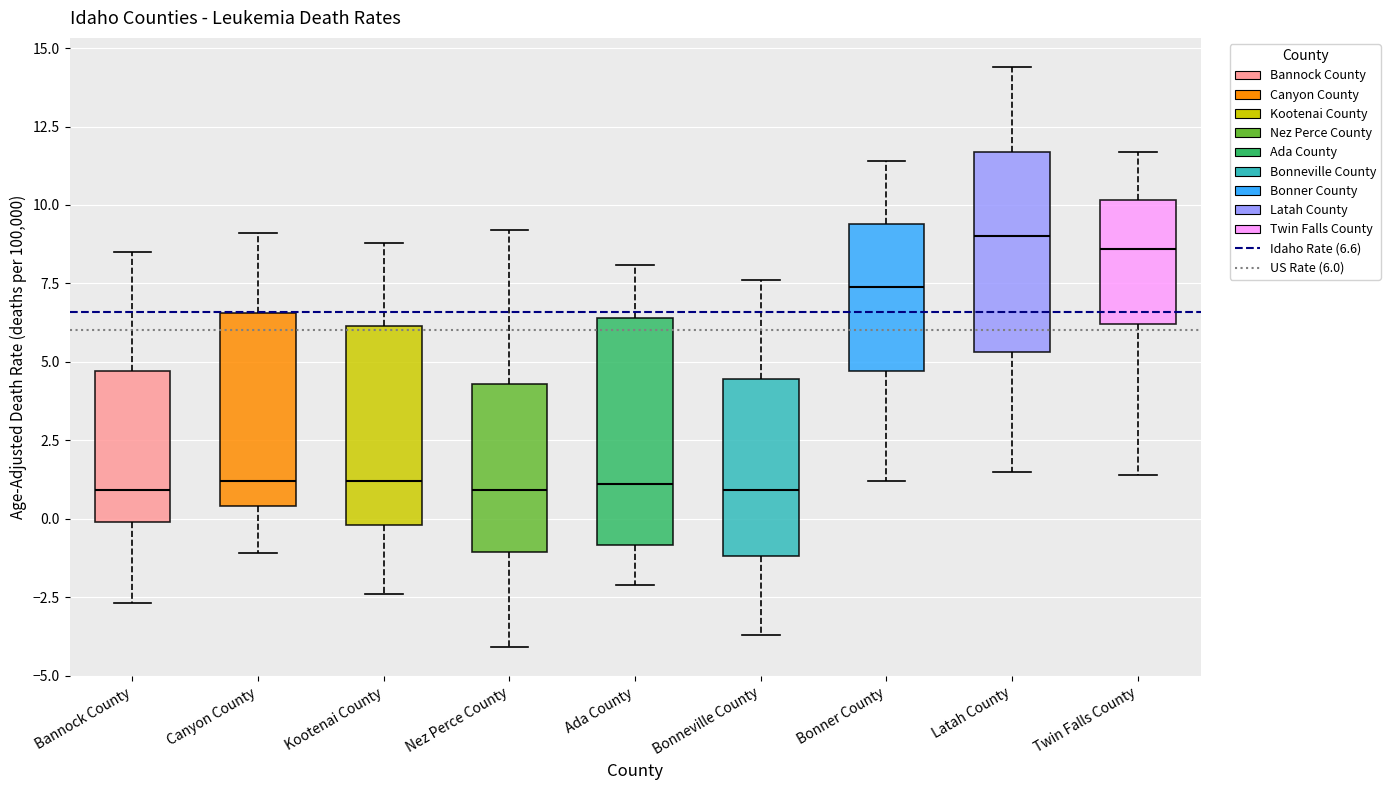

Where does the median line of the box for Nez Perce County sit on the y-axis? The values are not printed on the chart, so give them approximately, as read against the axis.

1.0